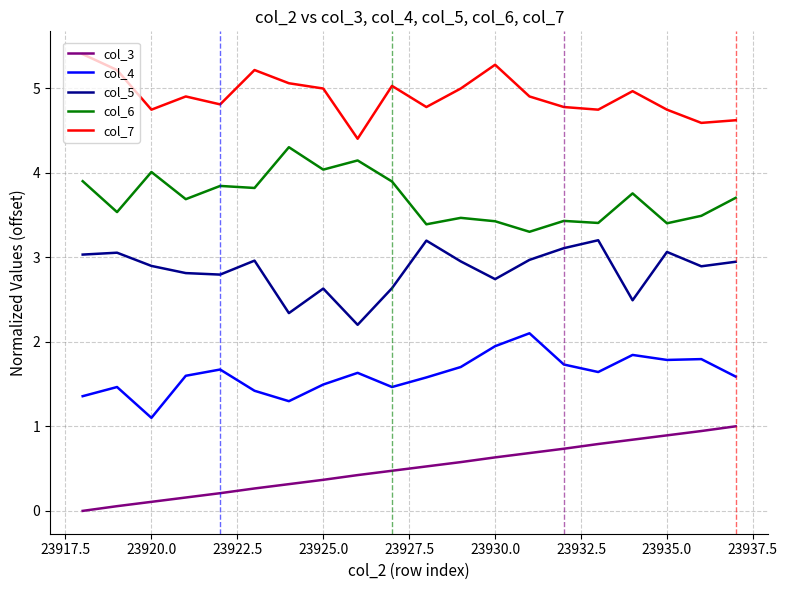

Which series has the largest total across all categories?

col_7